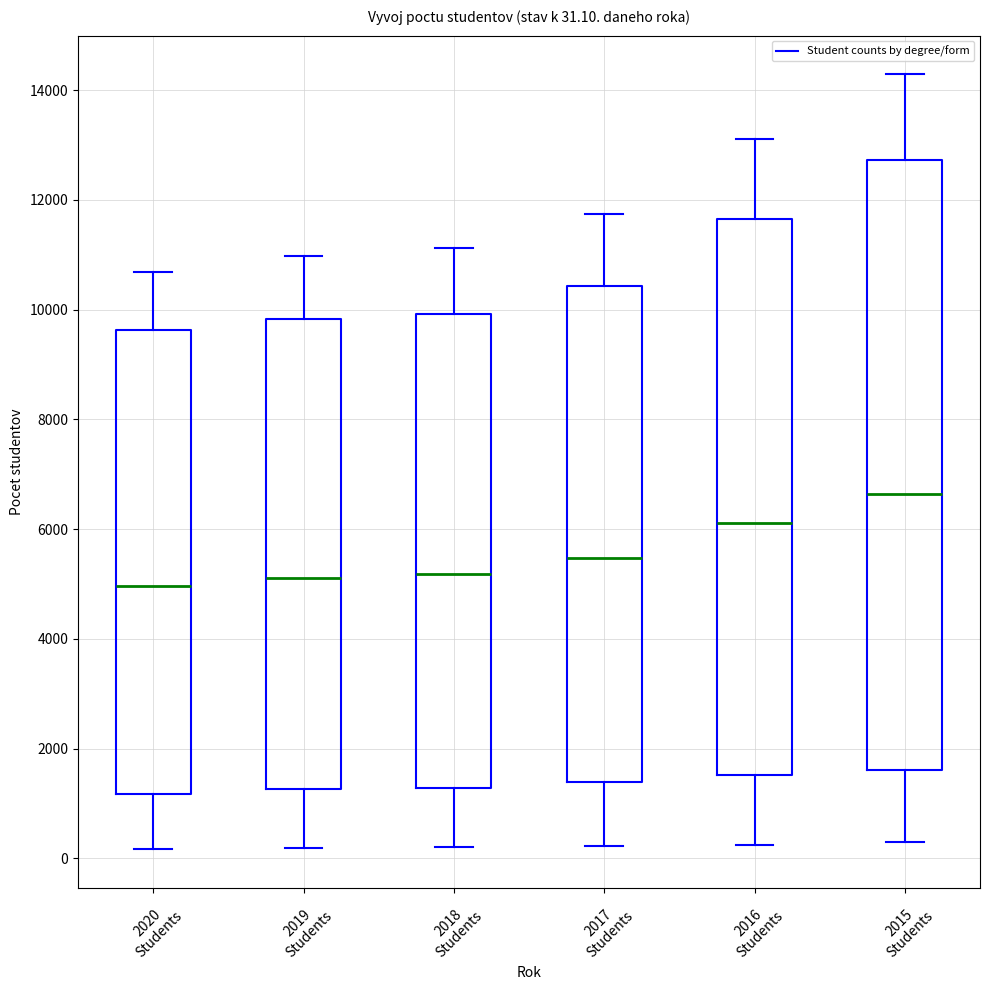

Which box is the tallest, from its lower edge to its upper edge?

2015 Students